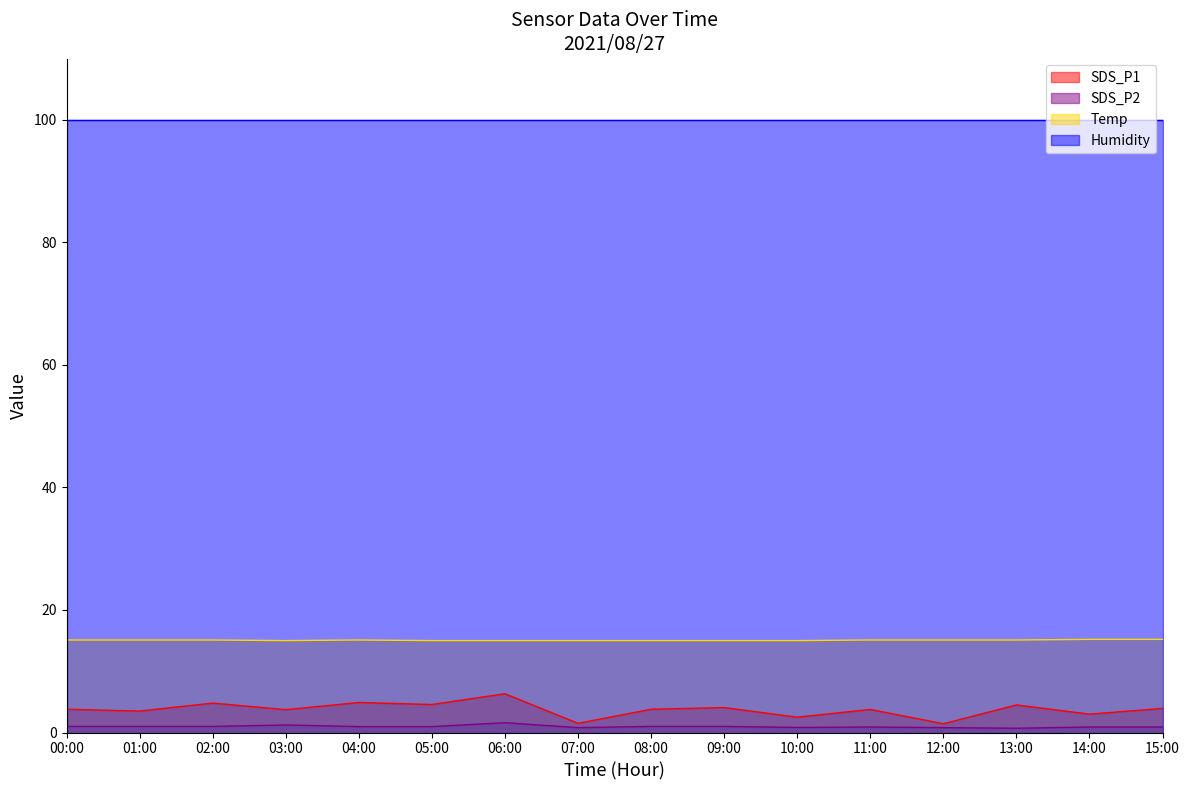

Where is Temp nearest to the value 15?

03:00